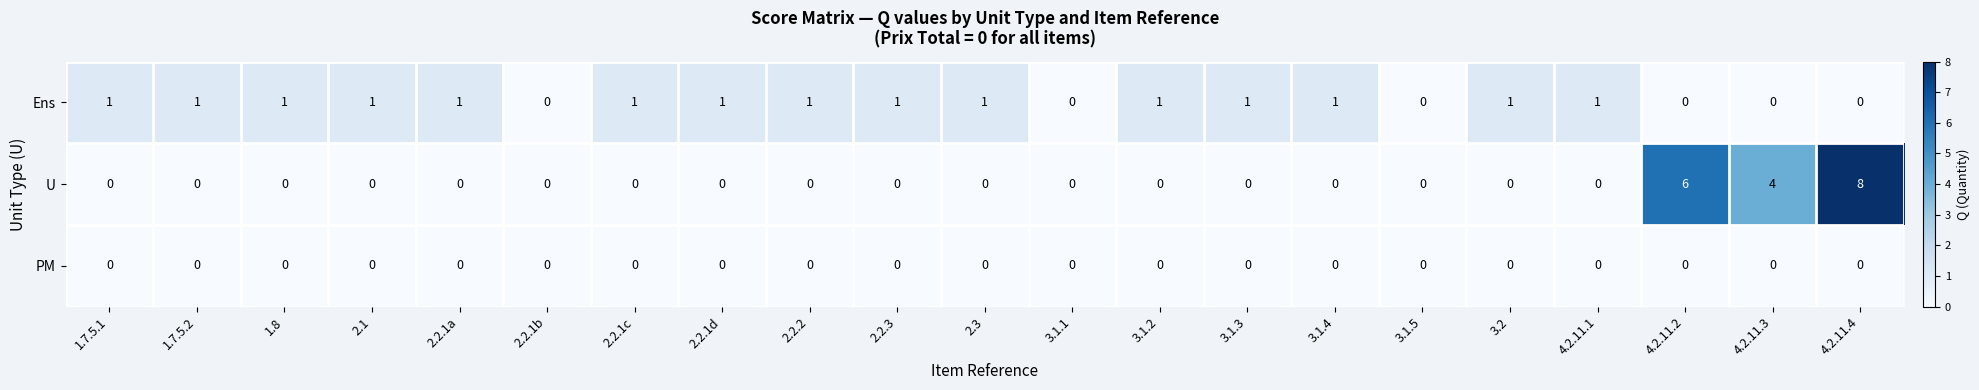

True or false: PM has a value of 0 at 3.1.2.

True